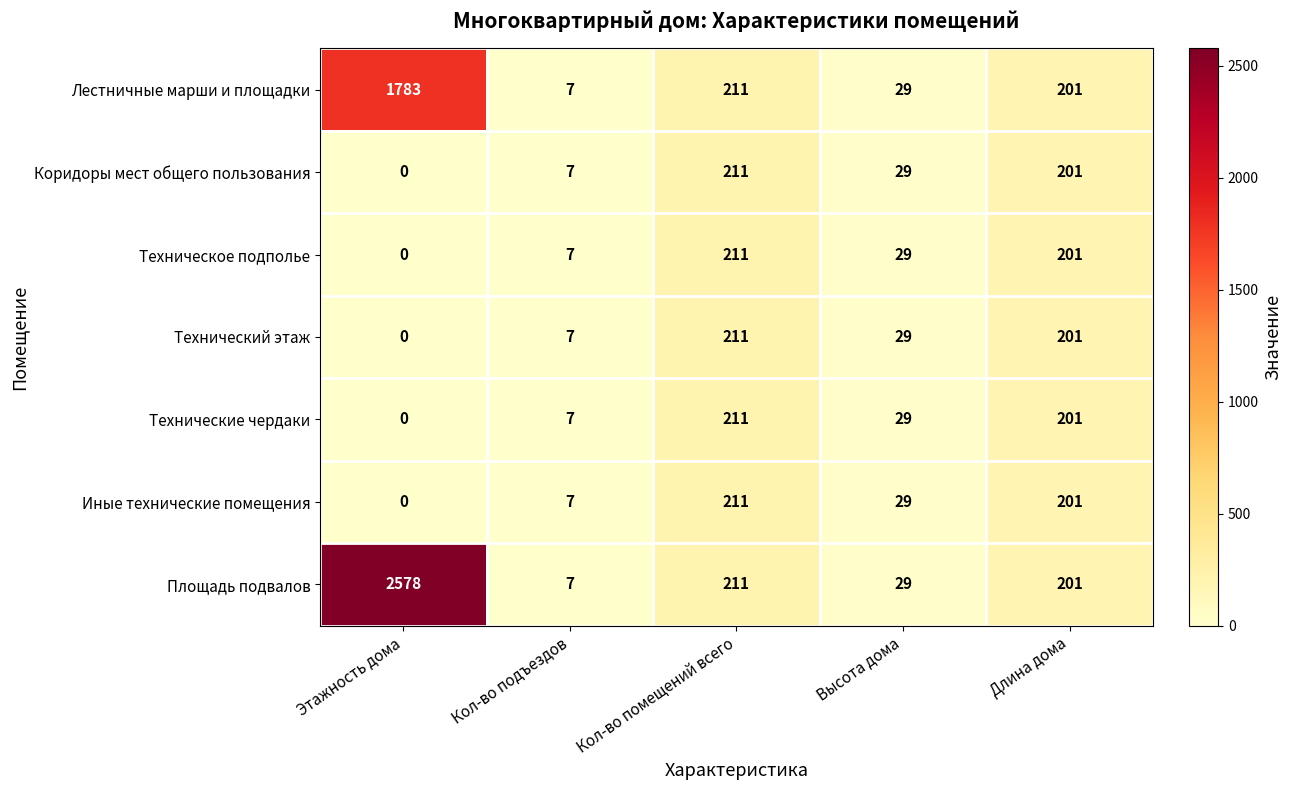

What is the difference between the Коридоры мест общего пользования values at Кол-во подъездов and Этажность дома?

7